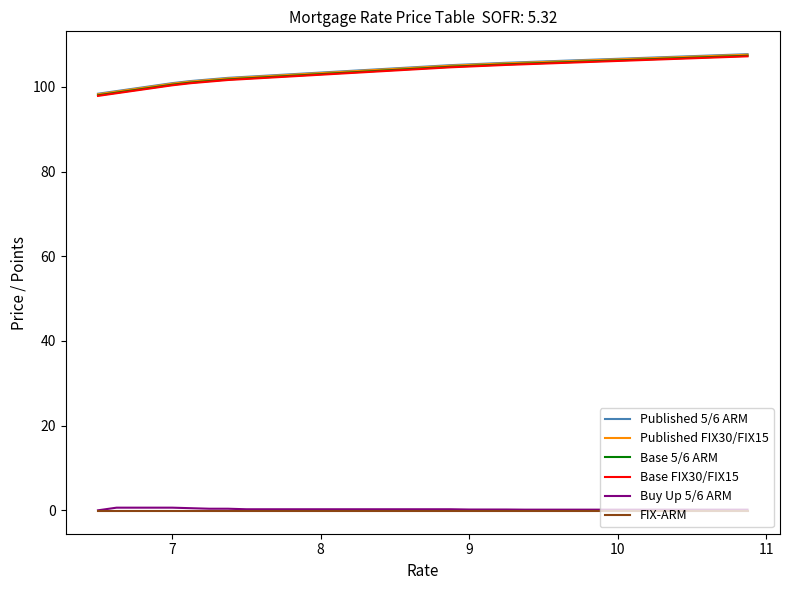

What is the lowest value of the Base FIX30/FIX15 series?

97.9